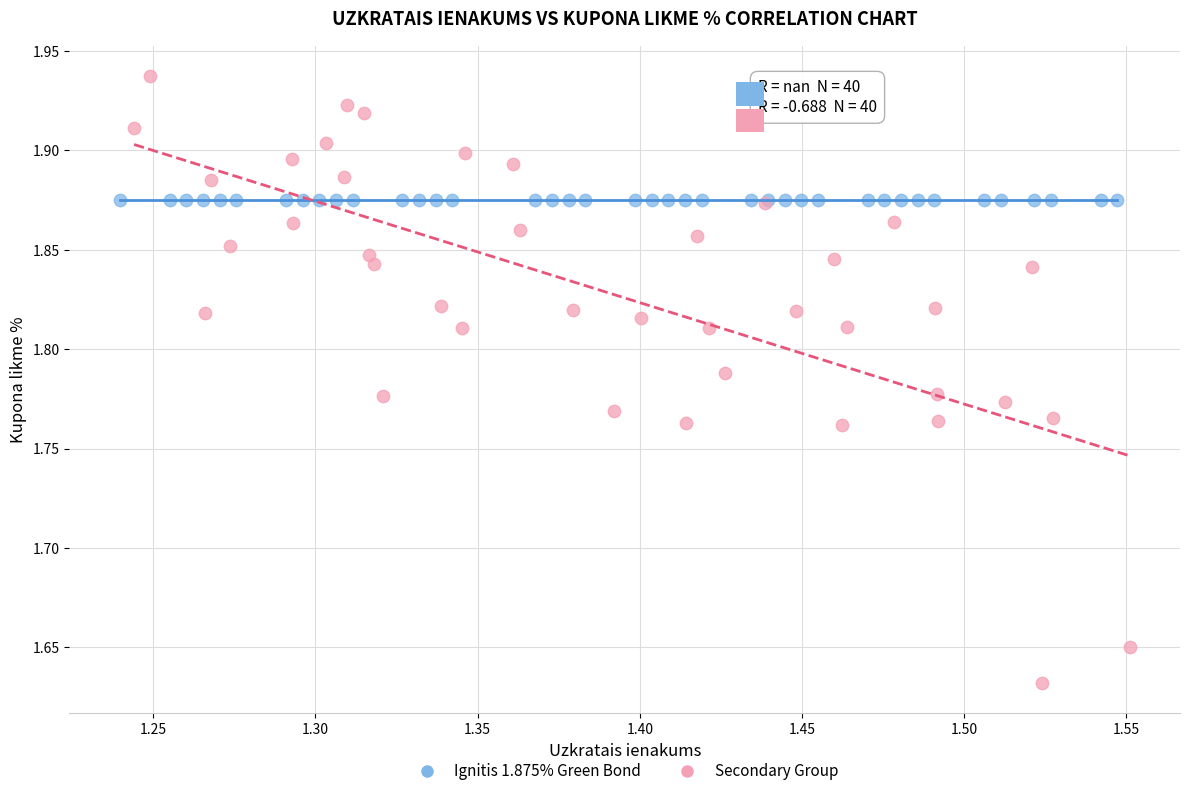

Which series contains the lowest Y value?

Secondary Group